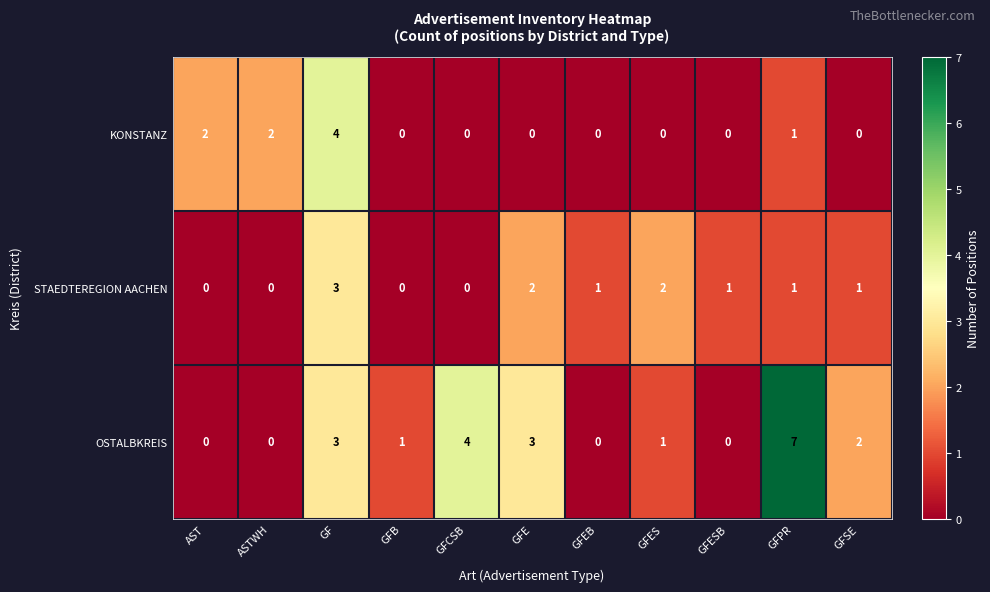

Which series has the largest total across all categories?

OSTALBKREIS